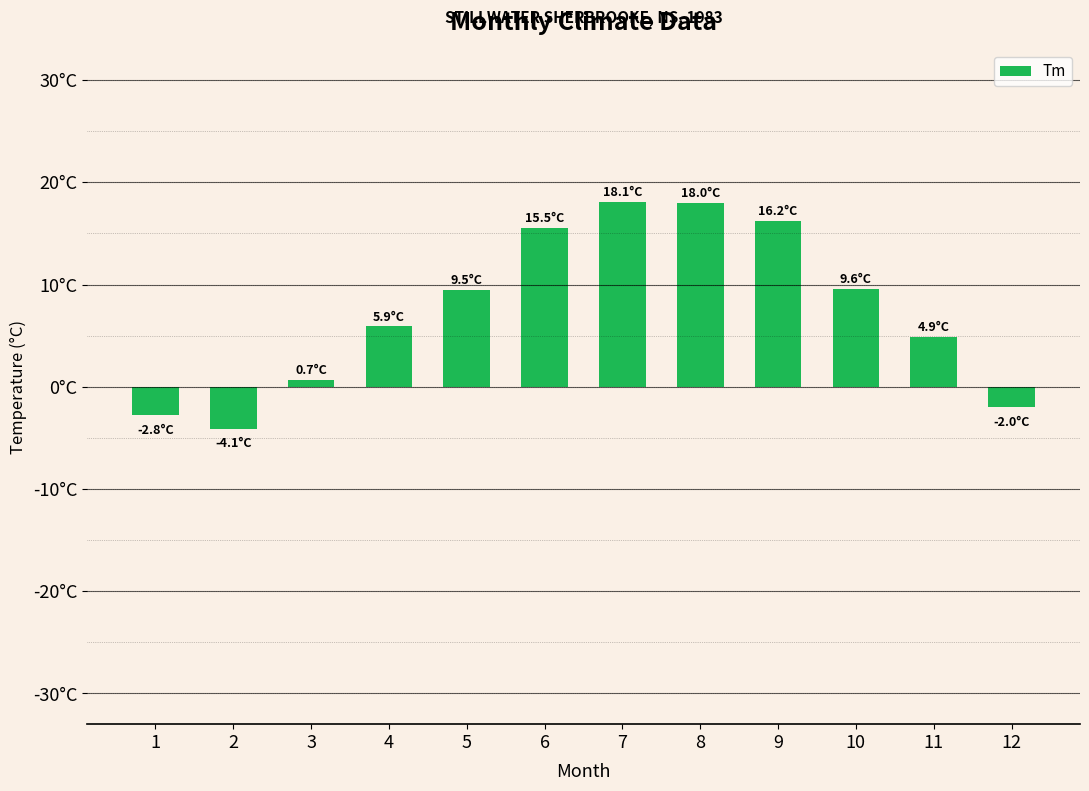

How many positive values are there?

9